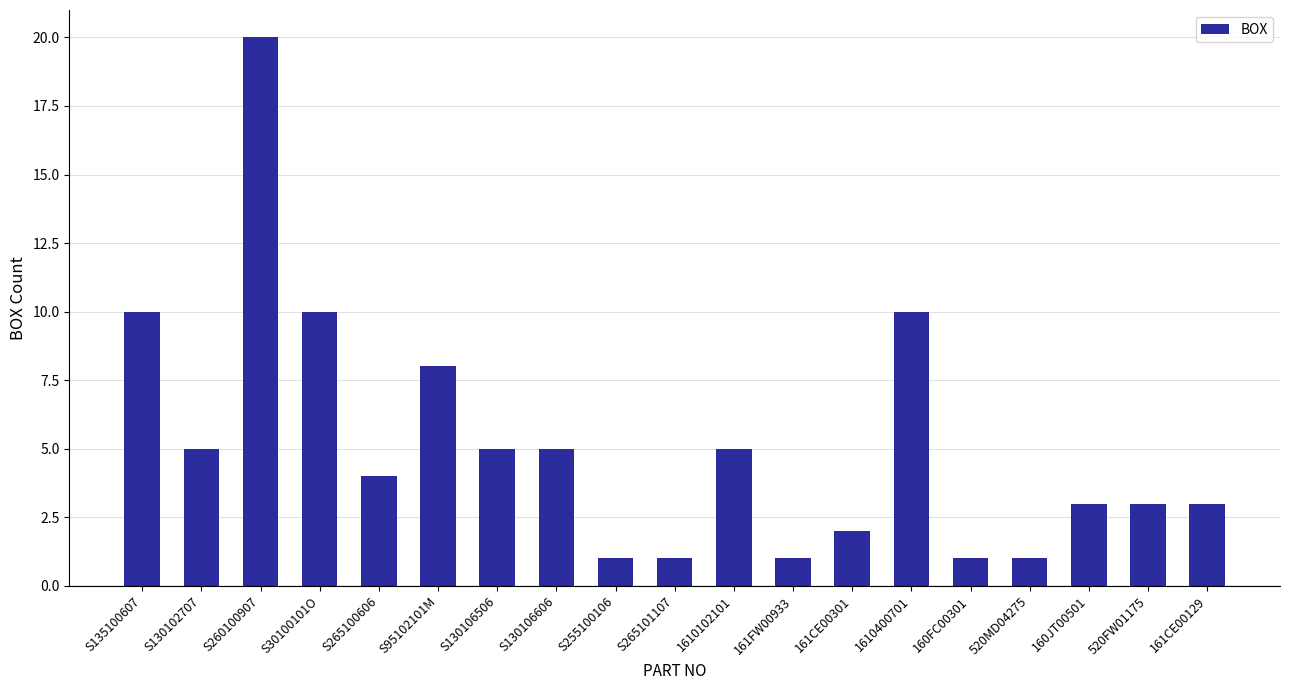

How many bars are there in total?

19